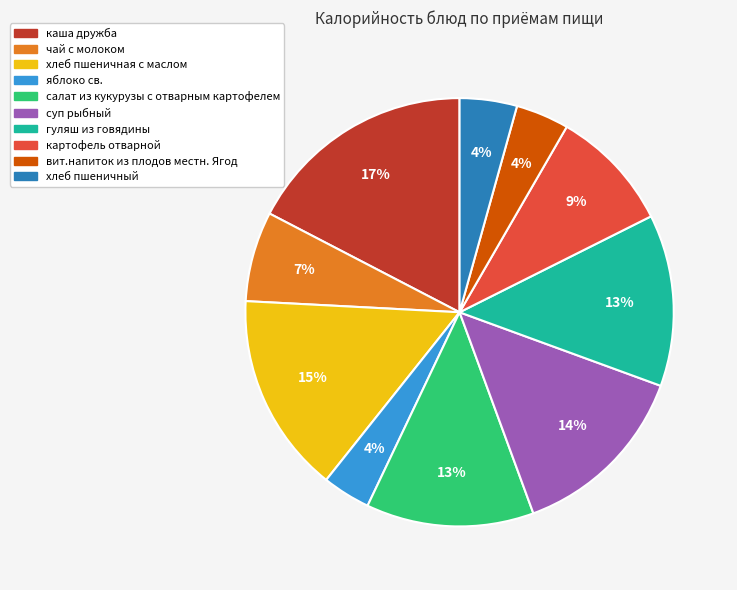

Does хлеб пшеничная с маслом account for over 50% of the chart?

No